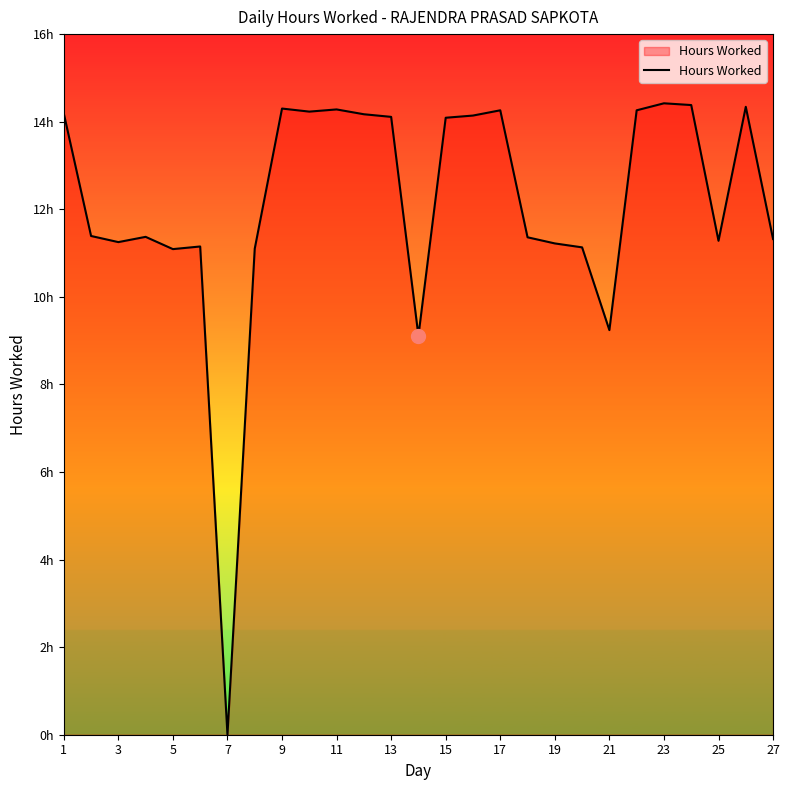

Does the chart display data point markers on the line(s)?

No